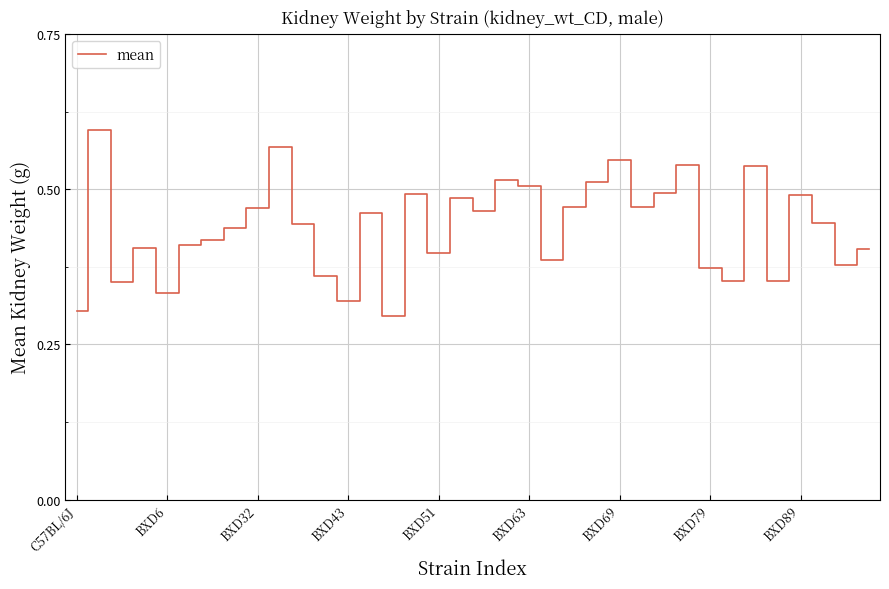

Count the number of data series in this chart.

1